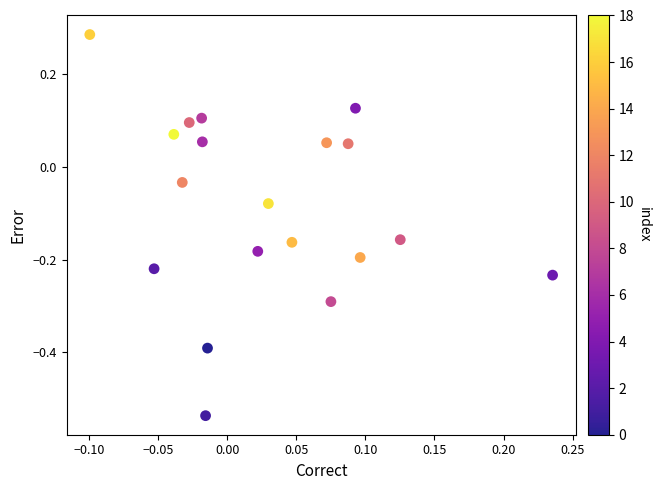

What is the range of Y values (max minus min)?

0.8